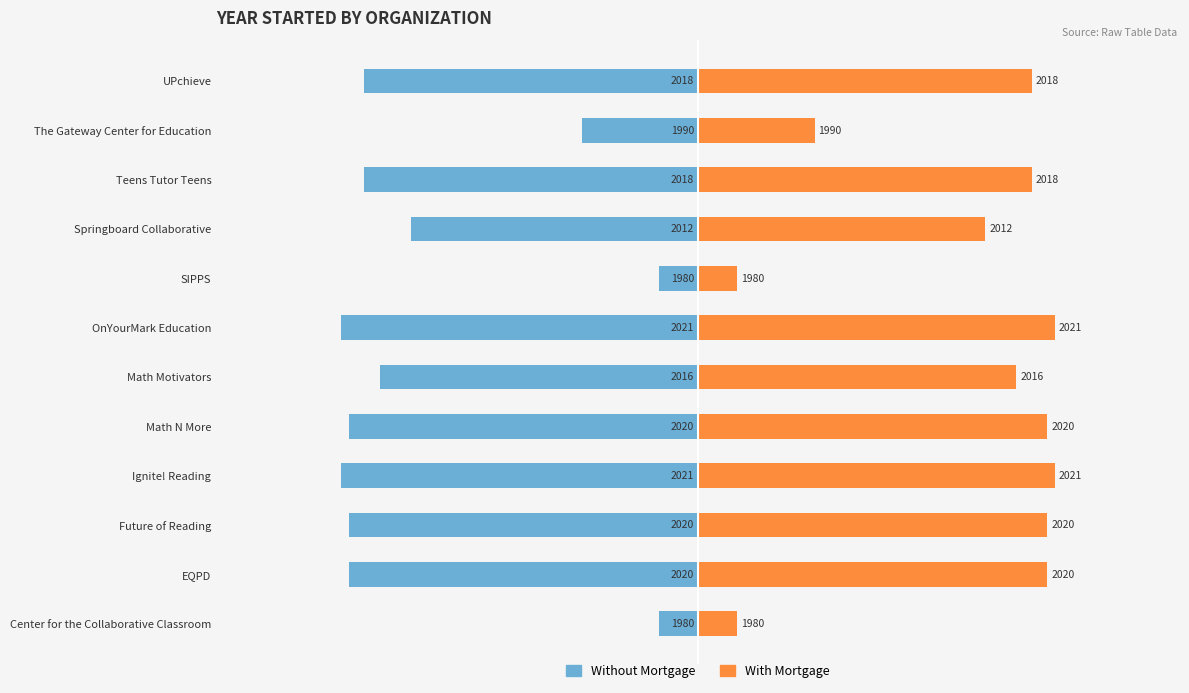

What are all the series names shown in the legend?

Without Mortgage, With Mortgage